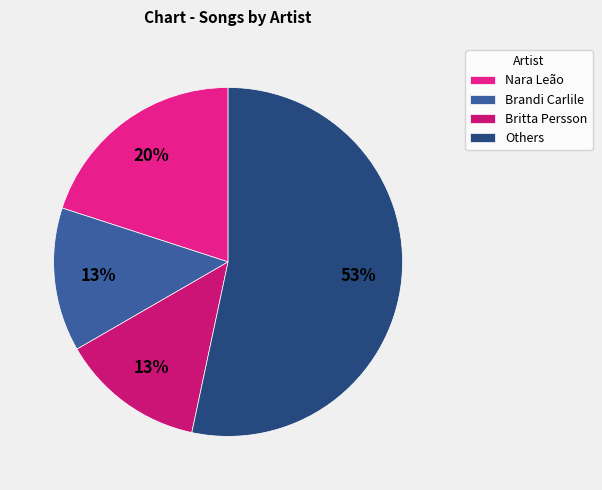

To the nearest percent, what is the average slice percentage?

25%